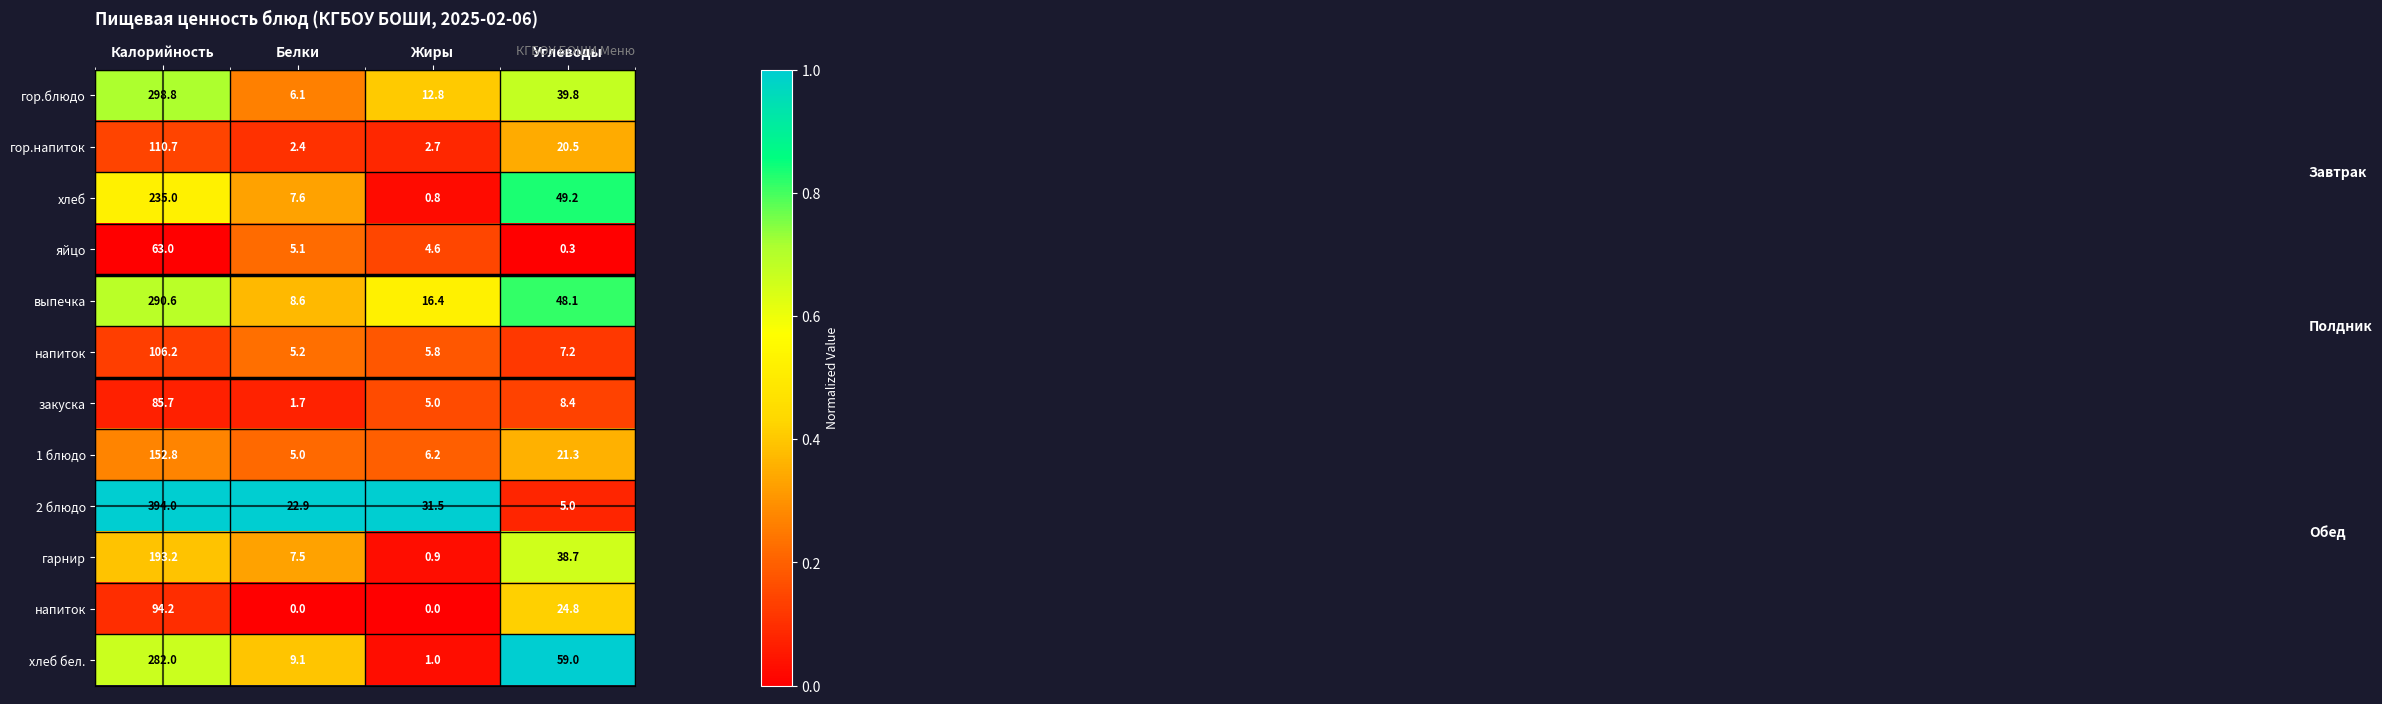

Count the number of categories in the chart.

4